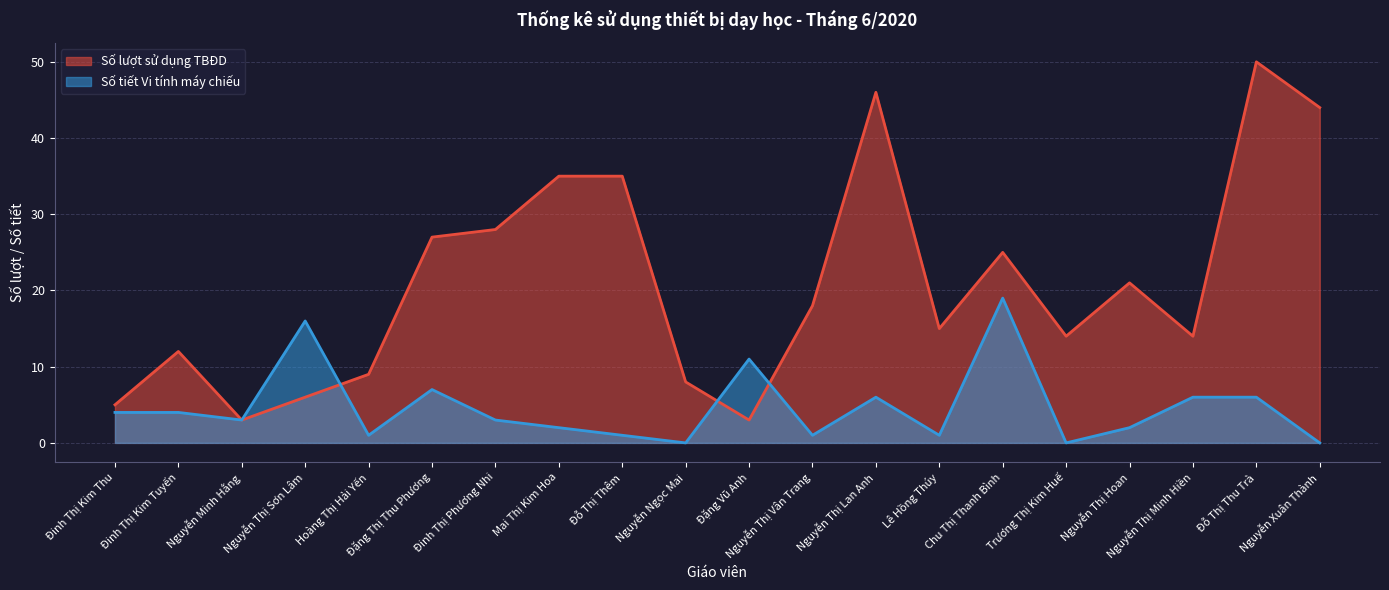

What are all the series names shown in the legend?

Số lượt sử dụng TBĐD, Số tiết Vi tính máy chiếu